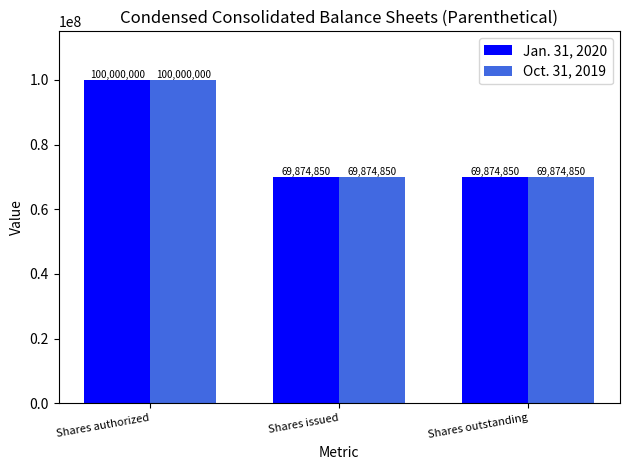

What is the value of the Jan. 31, 2020 bar at the 2nd from the left?

69874850